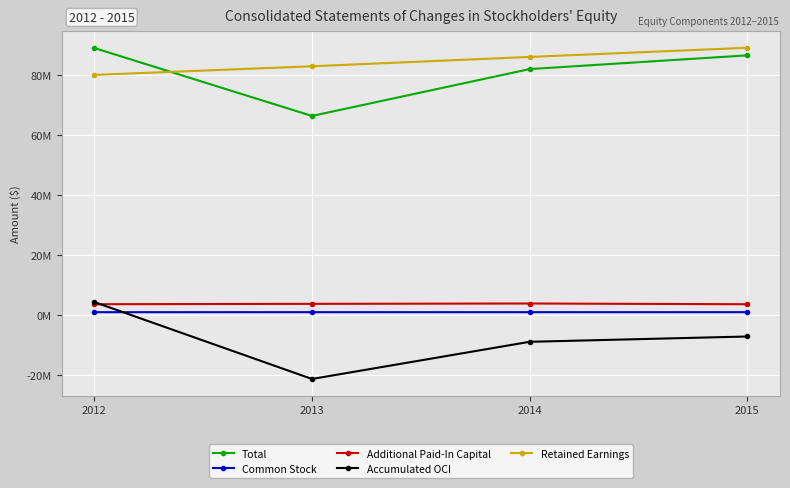

What are all the series names shown in the legend?

Total, Common Stock, Additional Paid-In Capital, Accumulated OCI, Retained Earnings